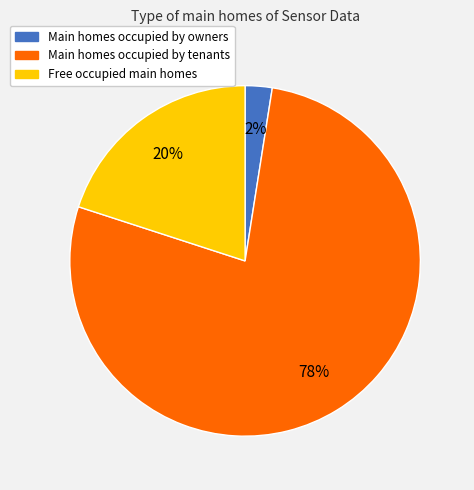

Is there a majority slice in this chart?

Yes